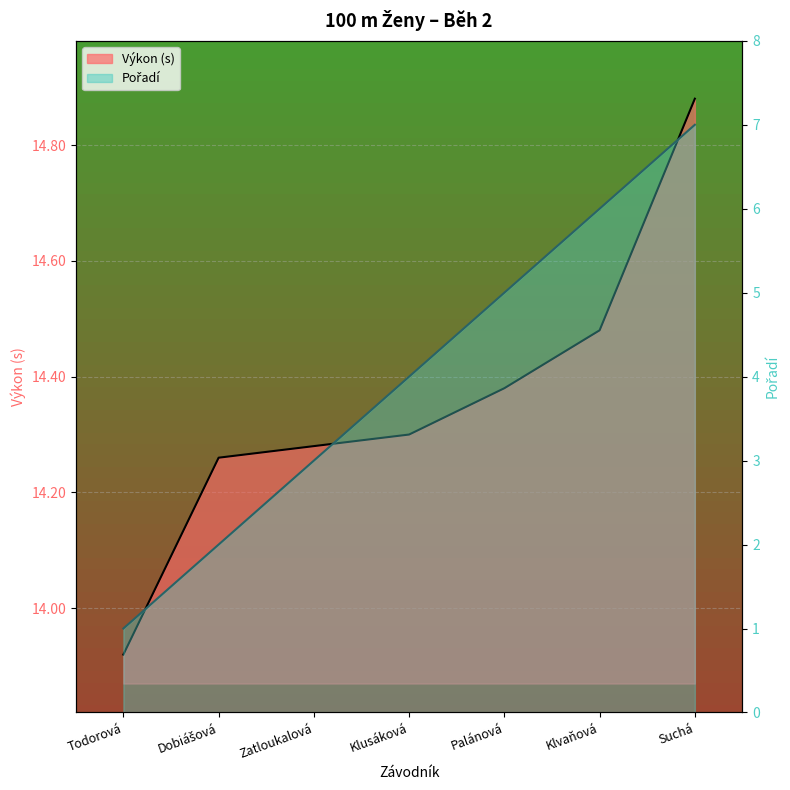

What is the average value of the Výkon series?

14.4